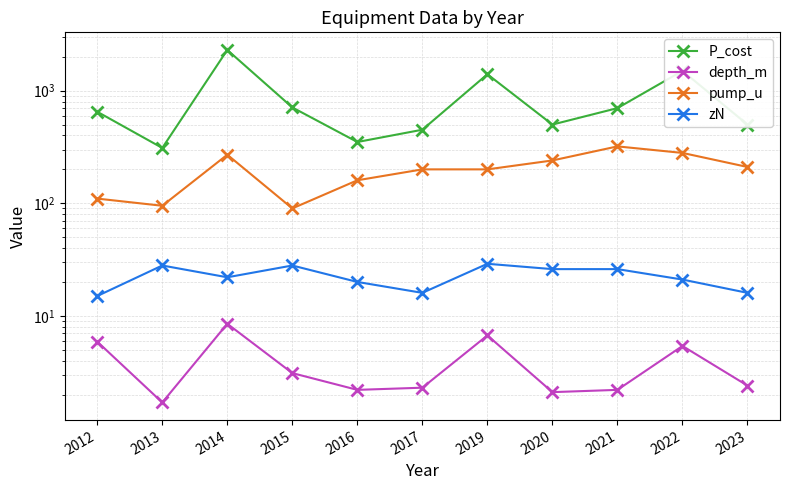

True or false: P_cost has more than 2 interior local peaks.

True